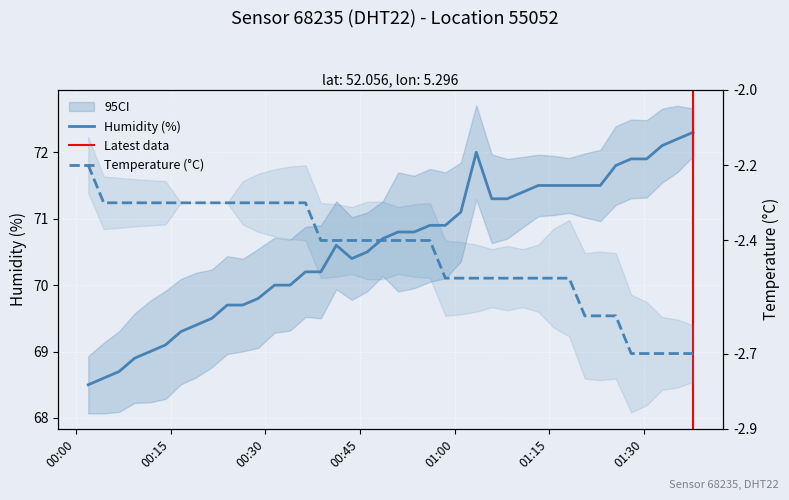

How many lines are shown in the chart?

2